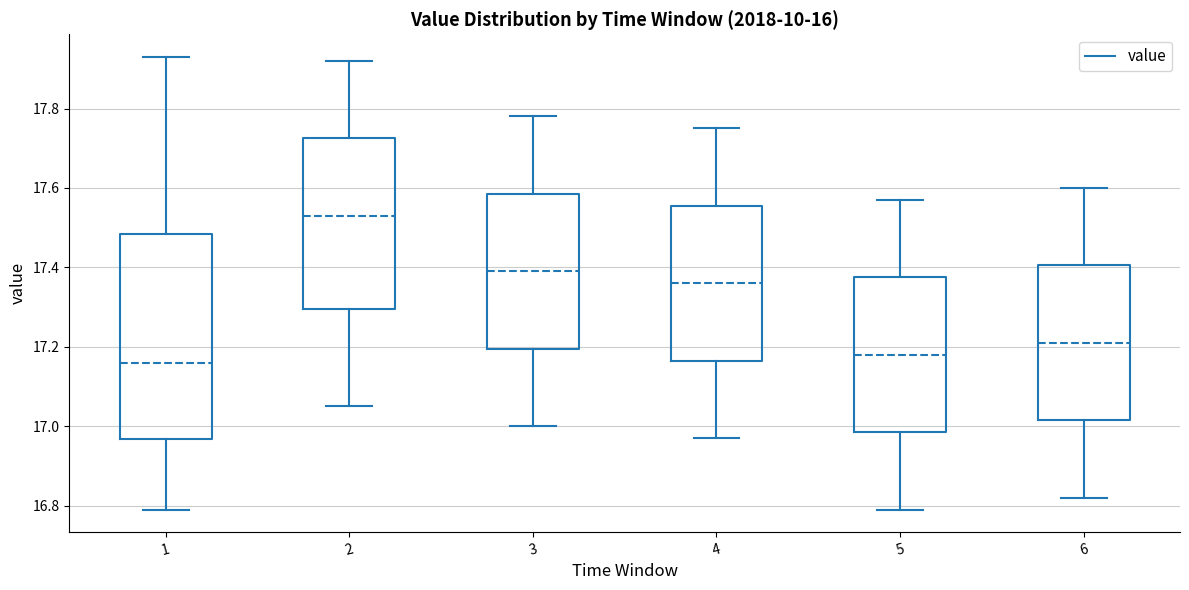

Comparing the boxes themselves (not the whiskers), which one is the tallest?

1